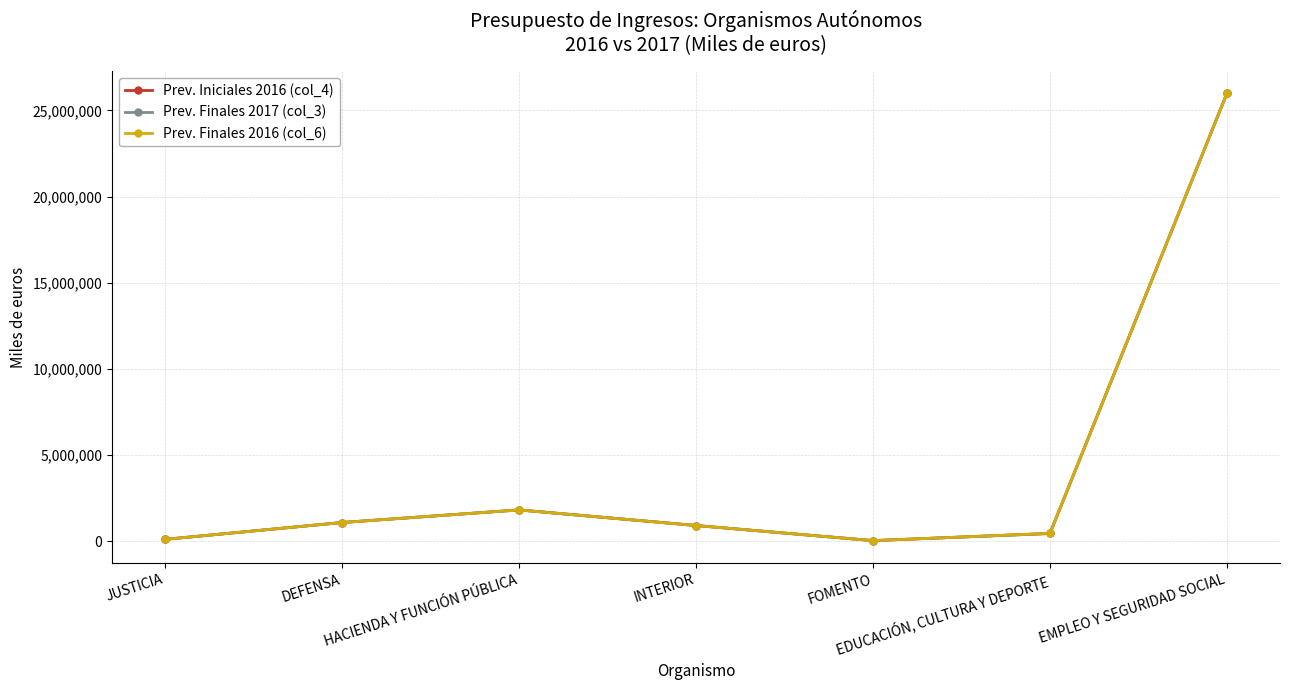

List the series in order of their overall mean, lowest first.

Prev. Finales 2017 (col_3), Prev. Iniciales 2016 (col_4), Prev. Finales 2016 (col_6)